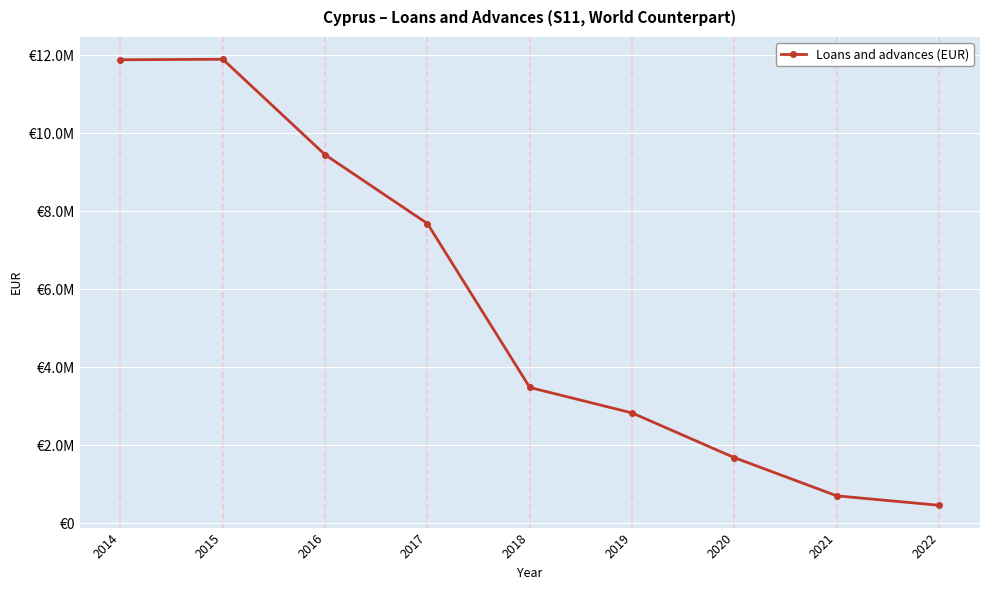

How many lines are shown in the chart?

1